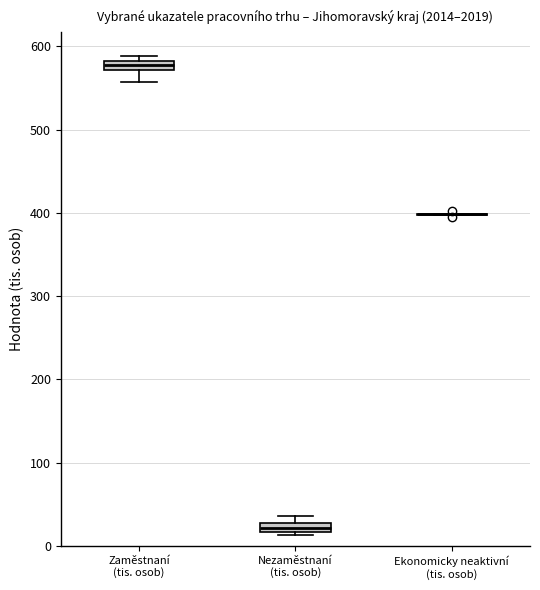

Where is the upper edge of the box for Zaměstnaní (tis. osob) on the y-axis? The values are not printed on the chart, so give them approximately, as read against the axis.

580